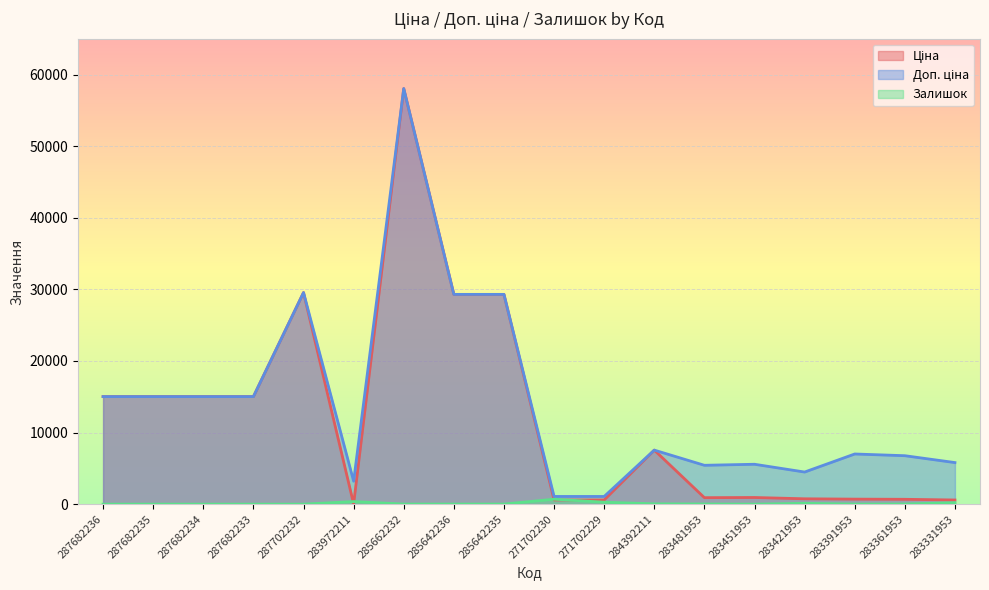

True or false: Залишок has a value of 9.6 at 283481953.

False